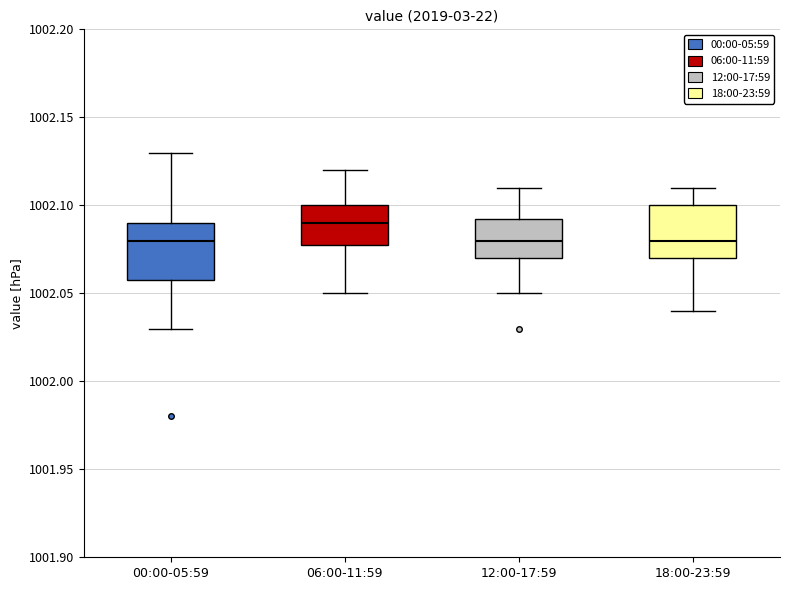

Reading left to right, read every box against the y-axis: the position of its median line, the range the box covers, and the ends of its whiskers. The values are not printed on the chart, so give them approximately, as read against the axis.

00:00-05:59: median 1002.080, box 1002.060 to 1002.090, whiskers 1002.030 to 1002.130
06:00-11:59: median 1002.090, box 1002.080 to 1002.100, whiskers 1002.050 to 1002.120
12:00-17:59: median 1002.080, box 1002.070 to 1002.095, whiskers 1002.050 to 1002.110
18:00-23:59: median 1002.080, box 1002.070 to 1002.100, whiskers 1002.040 to 1002.110